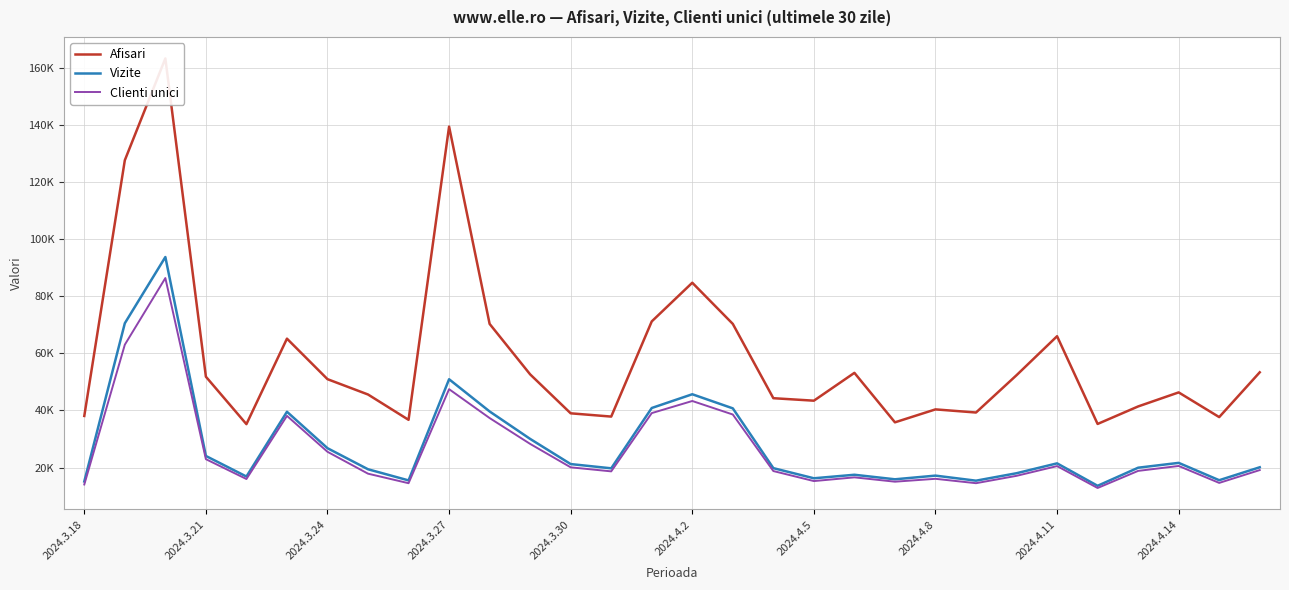

What is the sum of all Afisari values?

1768559